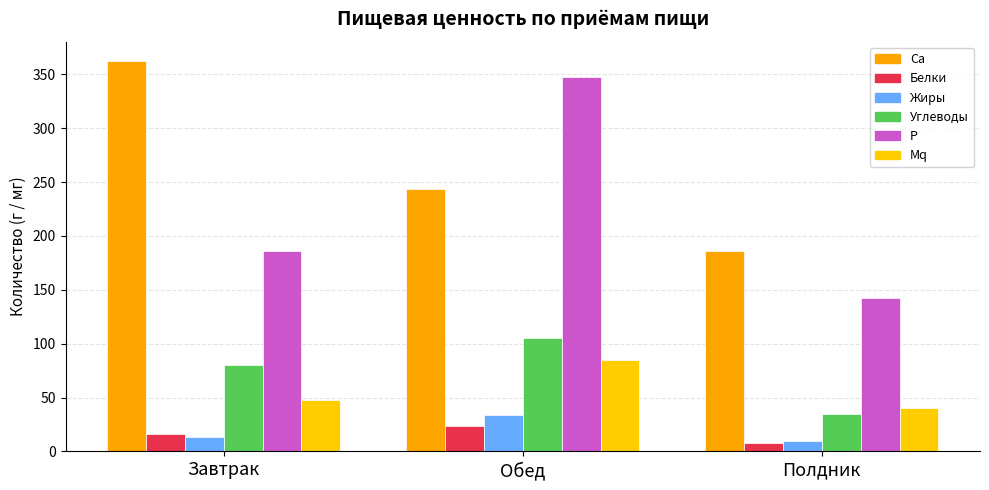

What is the value of the Белки bar at the 1st from the left?

16.3